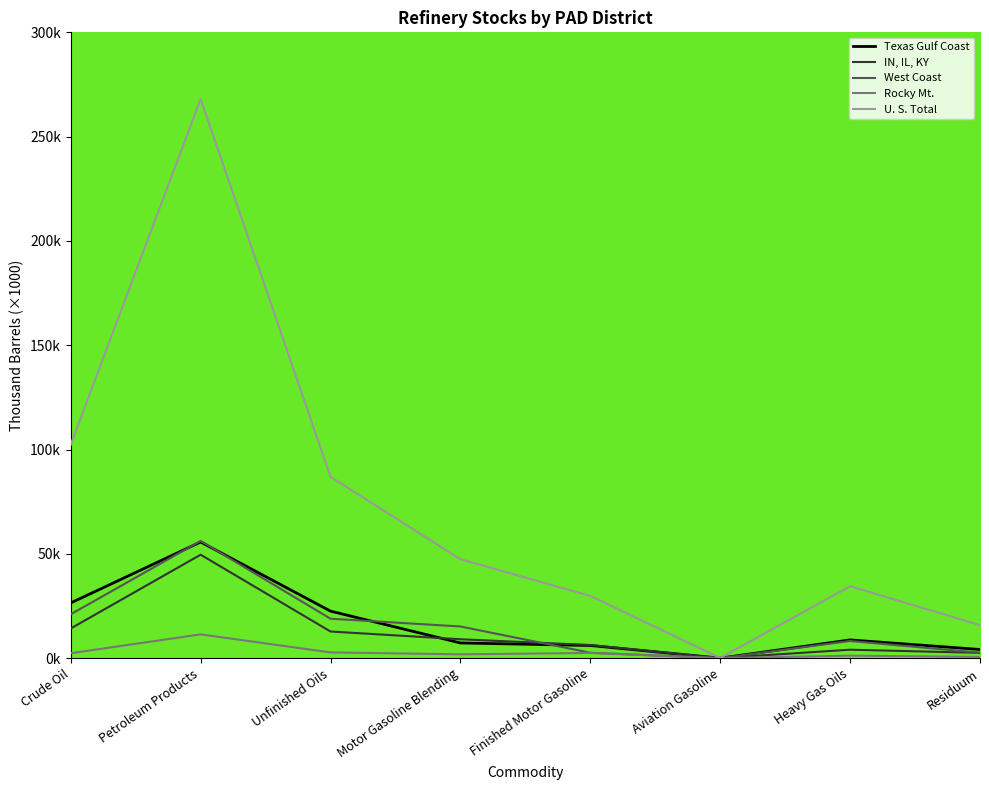

What is the average value of the West Coast series?

15.6